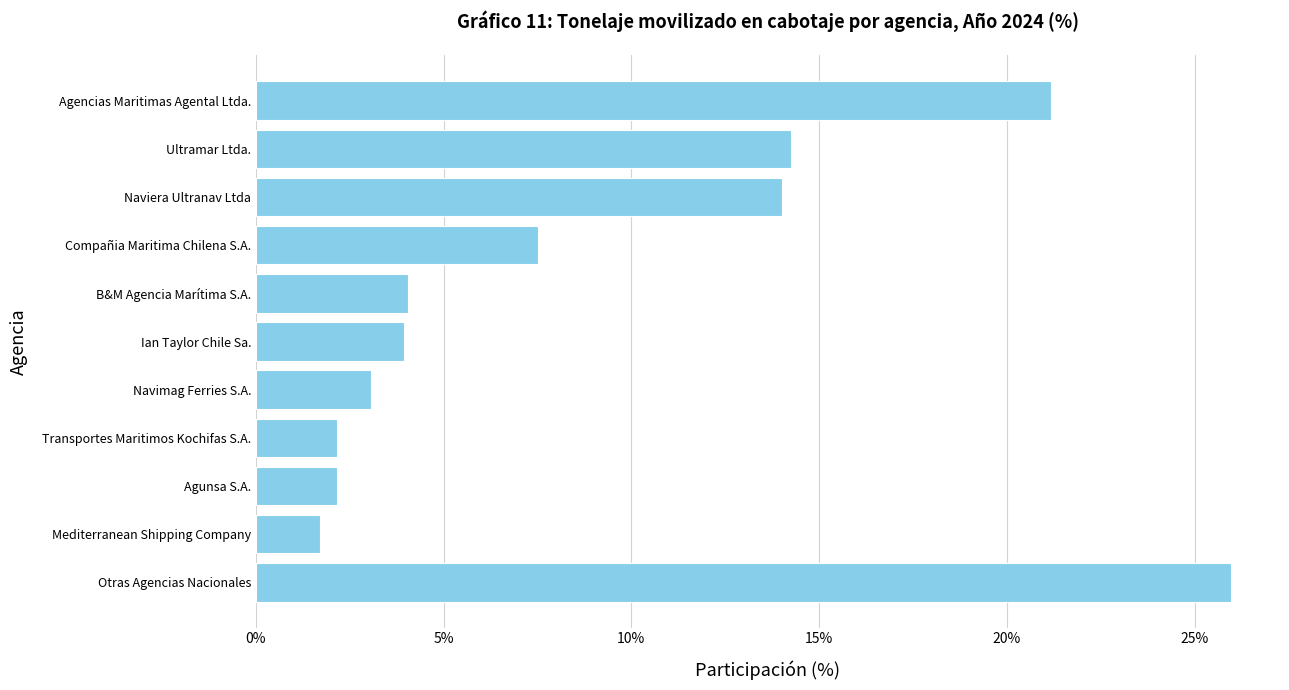

How many bars are there in total?

11